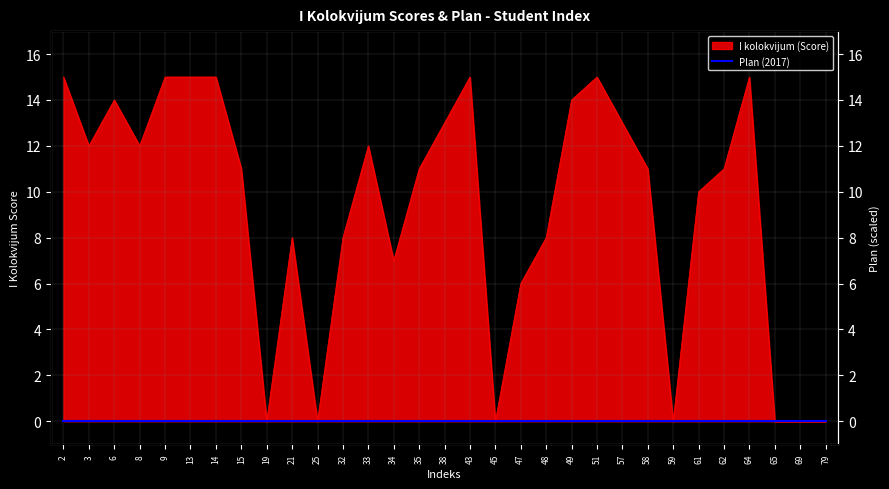

Does the chart have visible grid lines?

Yes